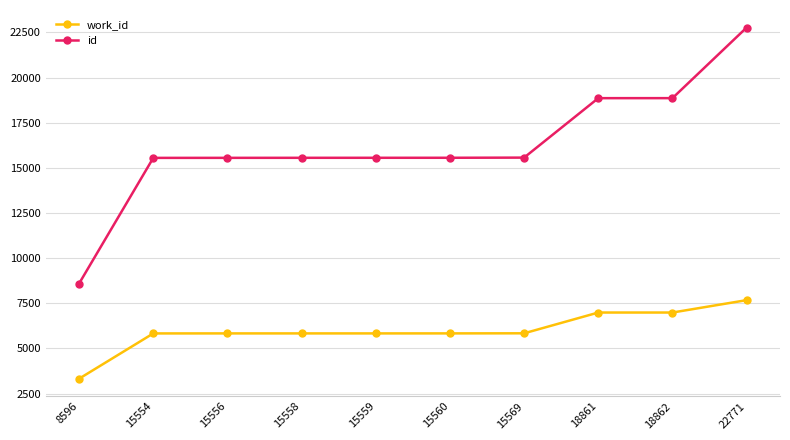

What is the value of the work_id point at the 10th from the left?

7676